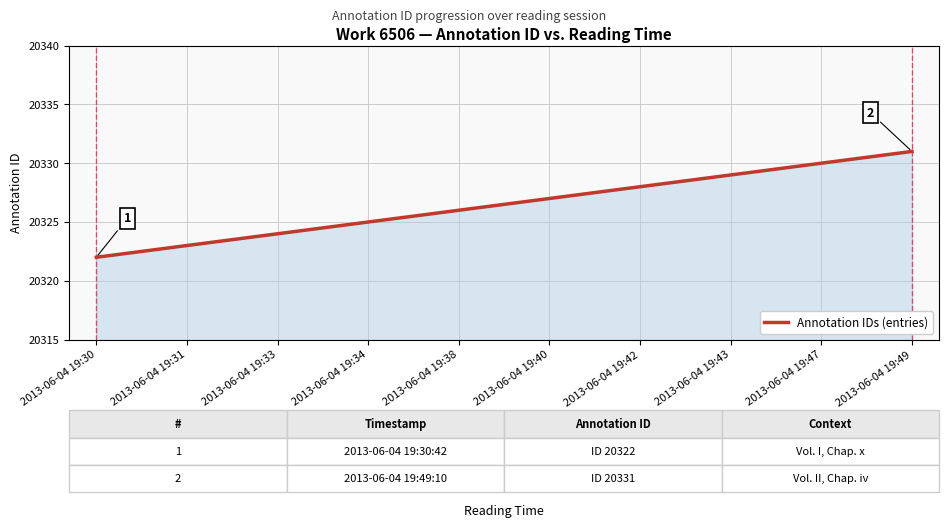

What is the difference between the maximum and minimum values?

9